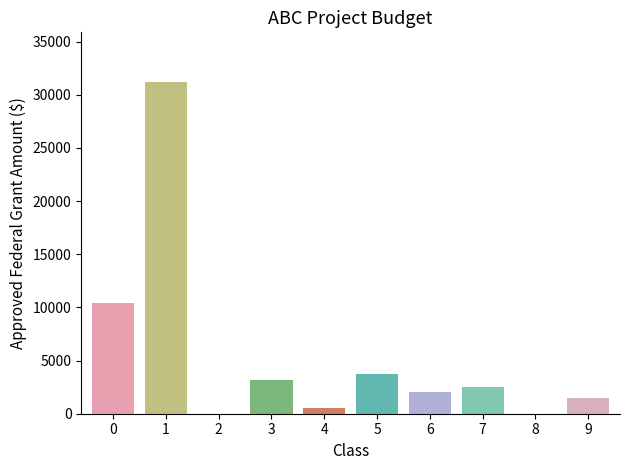

How many series are shown in this chart?

1